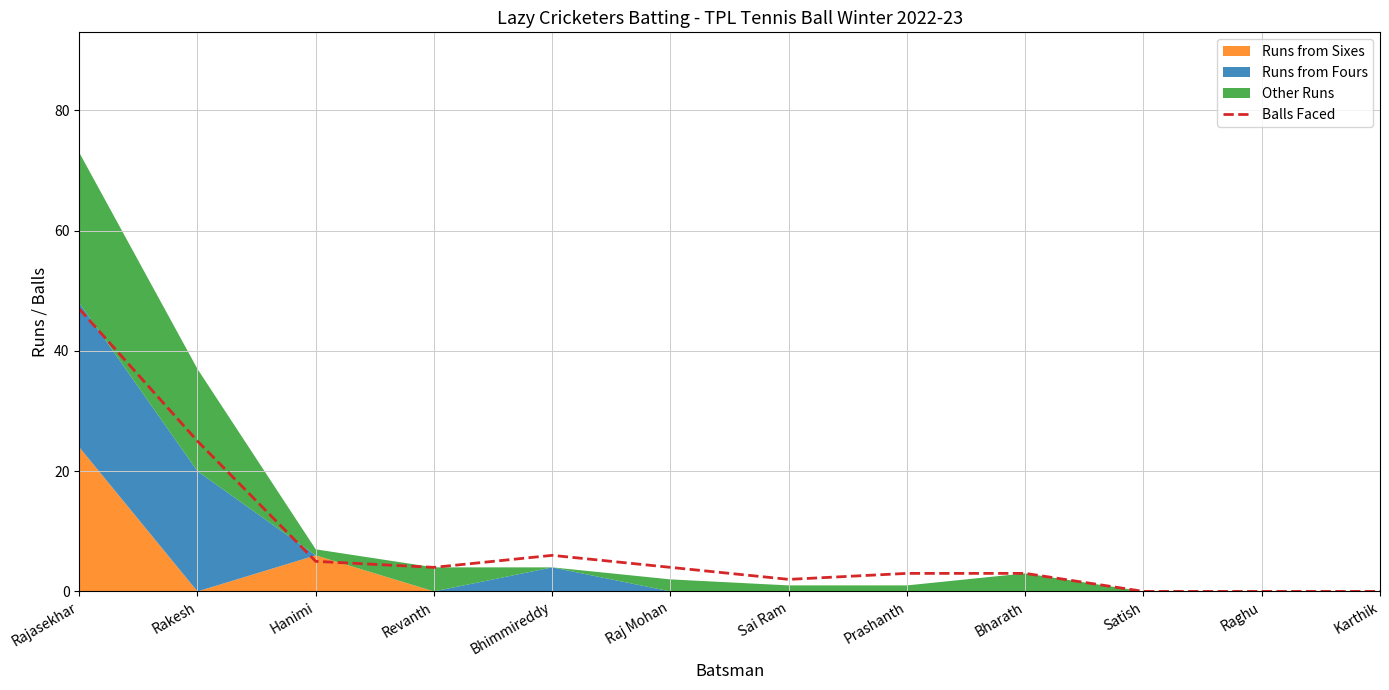

Does the chart have visible grid lines?

Yes